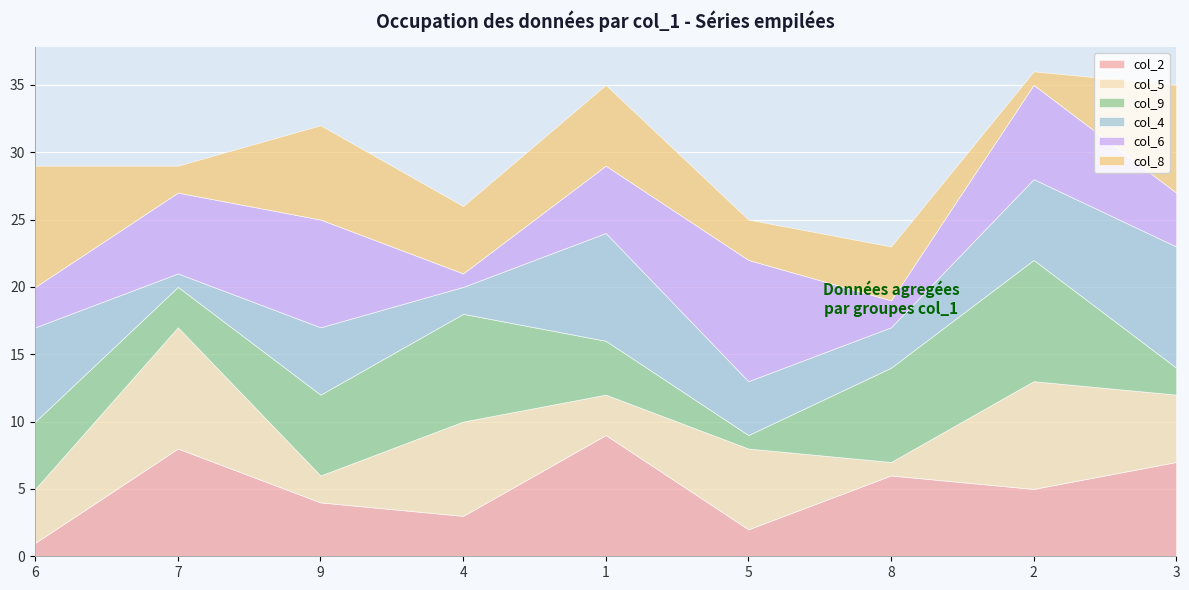

How many lines are shown in the chart?

6